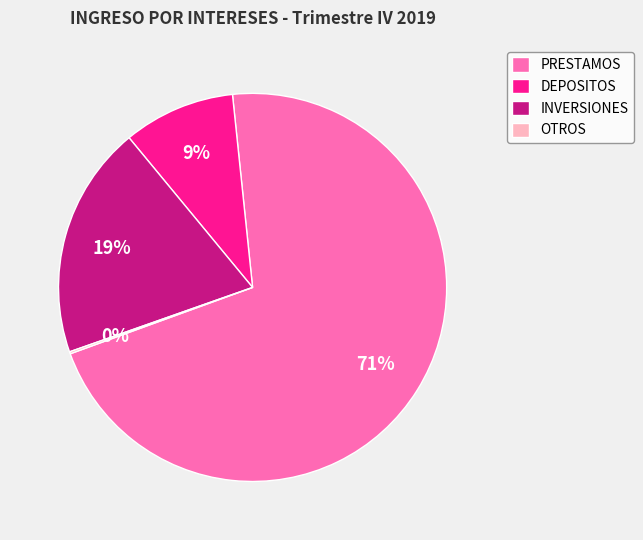

Which has a higher value, INVERSIONES or PRESTAMOS?

PRESTAMOS